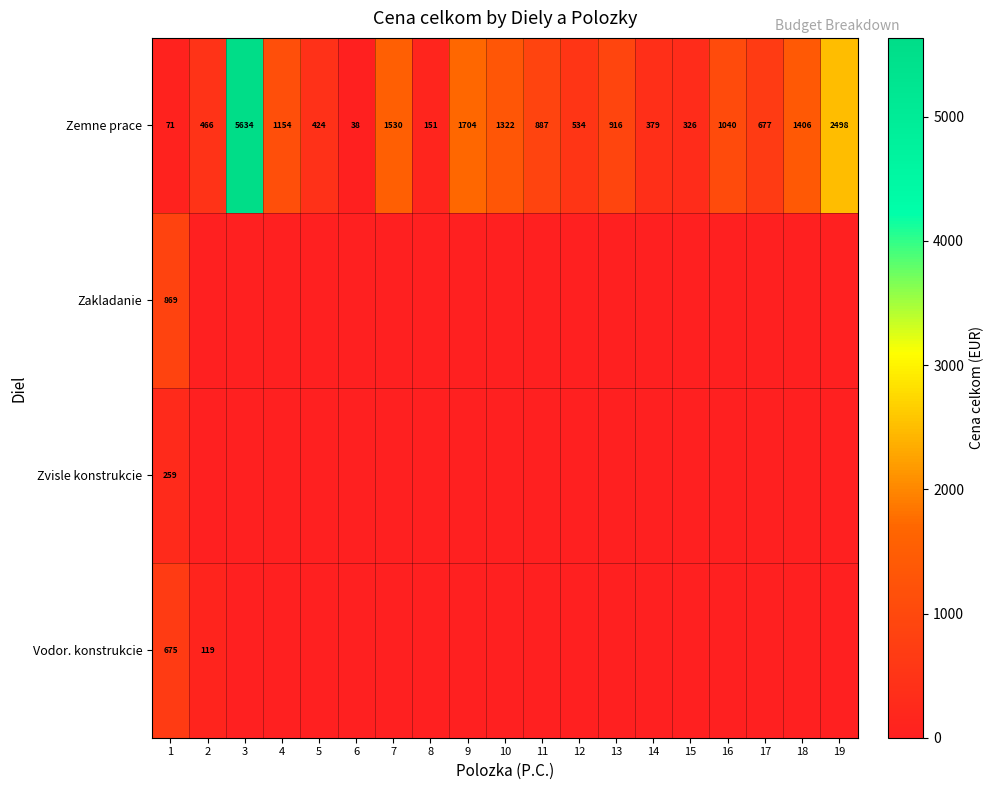

How many data points does each series have?

19